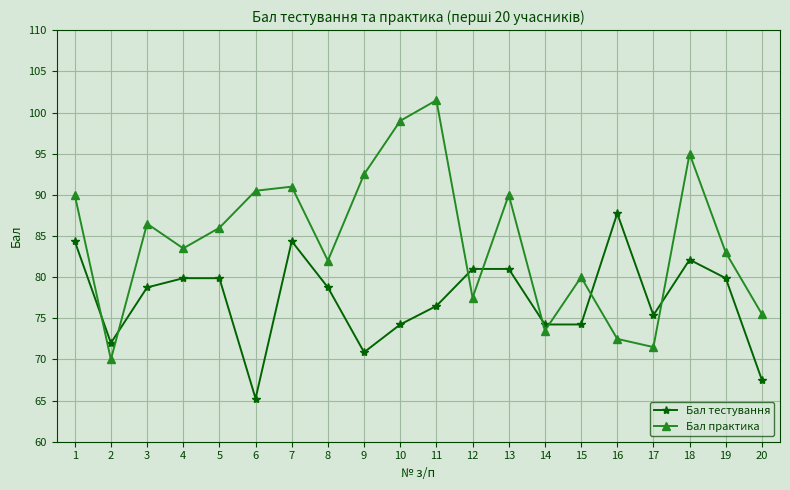

Is the value of Бал тестування at 5 greater than the value of Бал практика at 8?

No